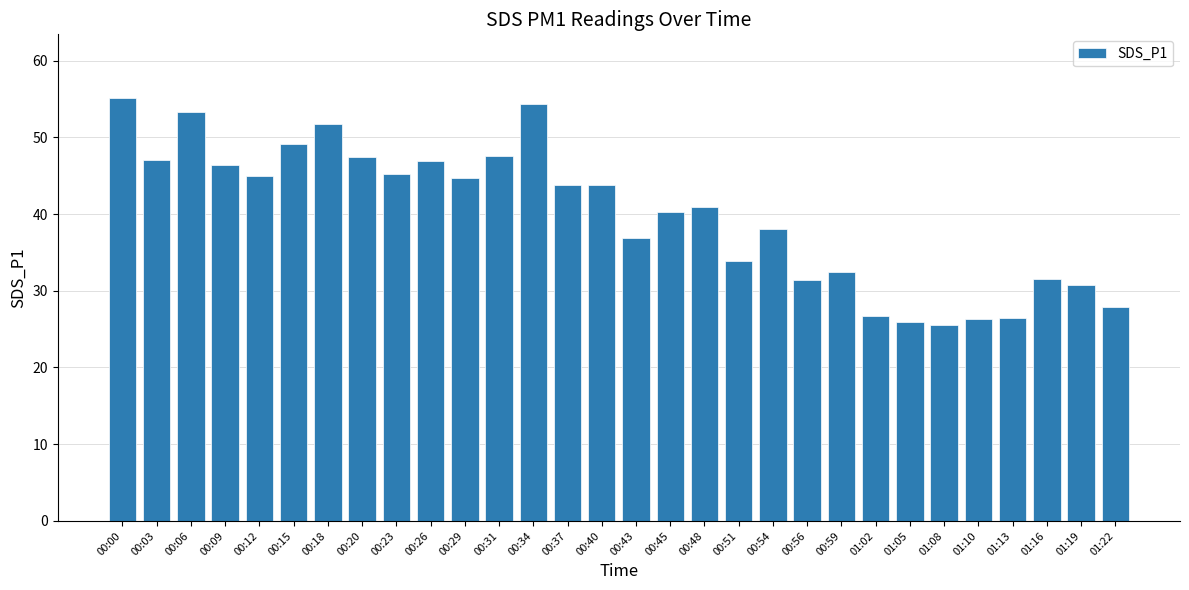

The value at 01:02 is 26.8. True or false?

True